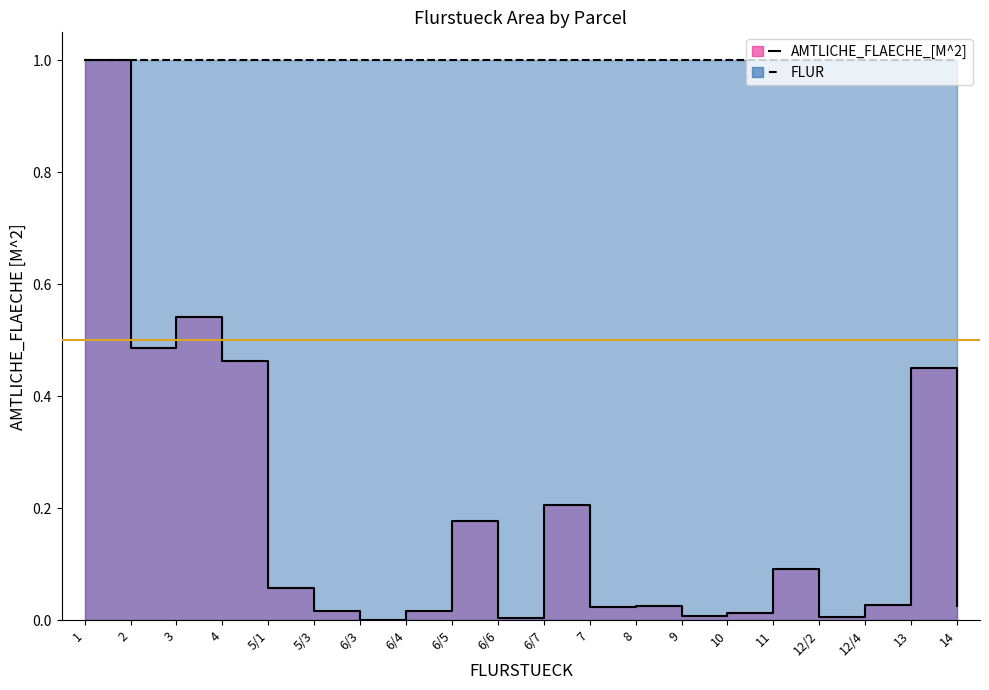

Which has a higher value, 14 or 6/4?

14